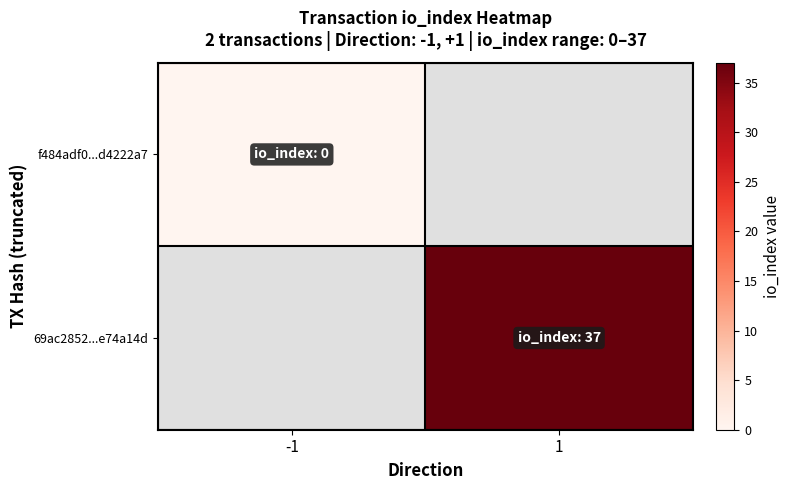

Which series has the largest range (max minus min)?

f484adf0...d4222a7